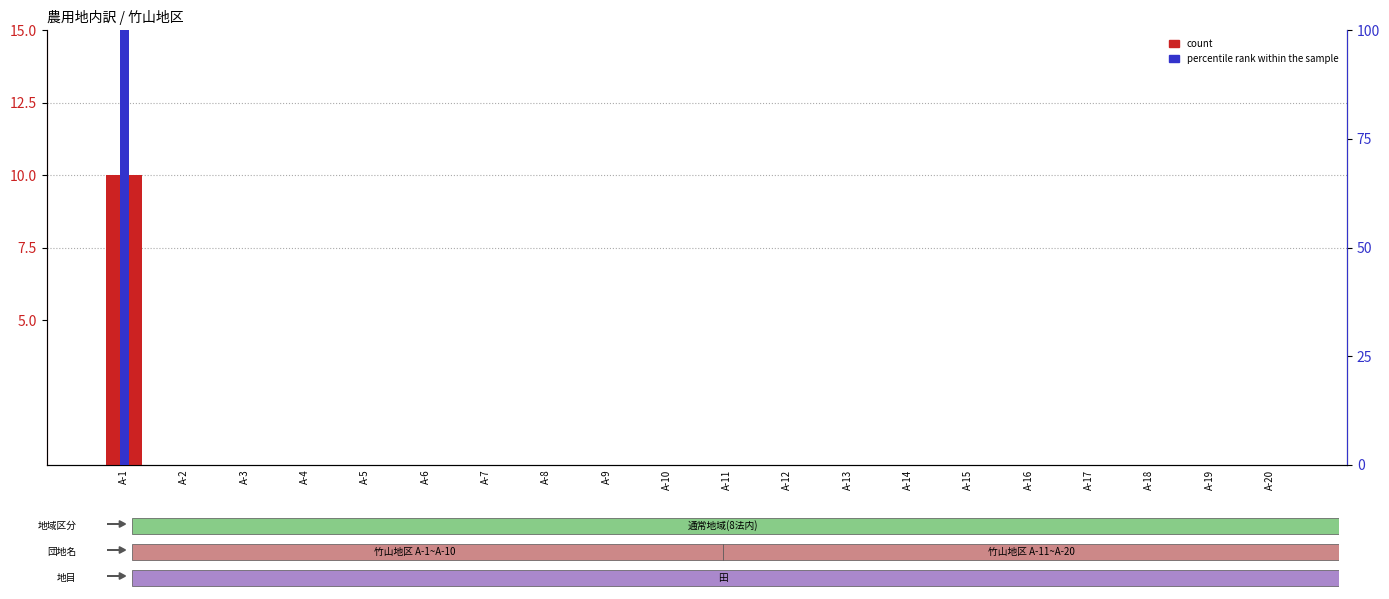

What is the total value across all series at A-1?

110